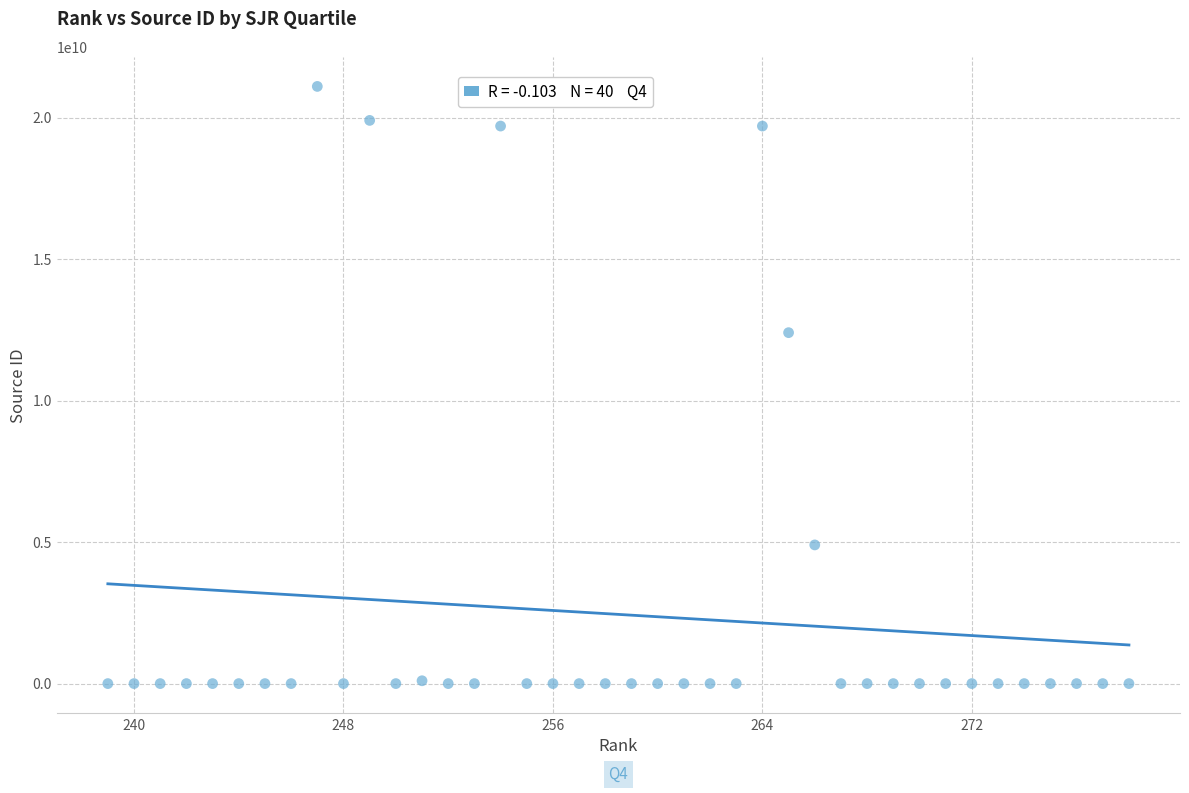

What Y value in the scatter plot is closest to 10550416428?

12400154721